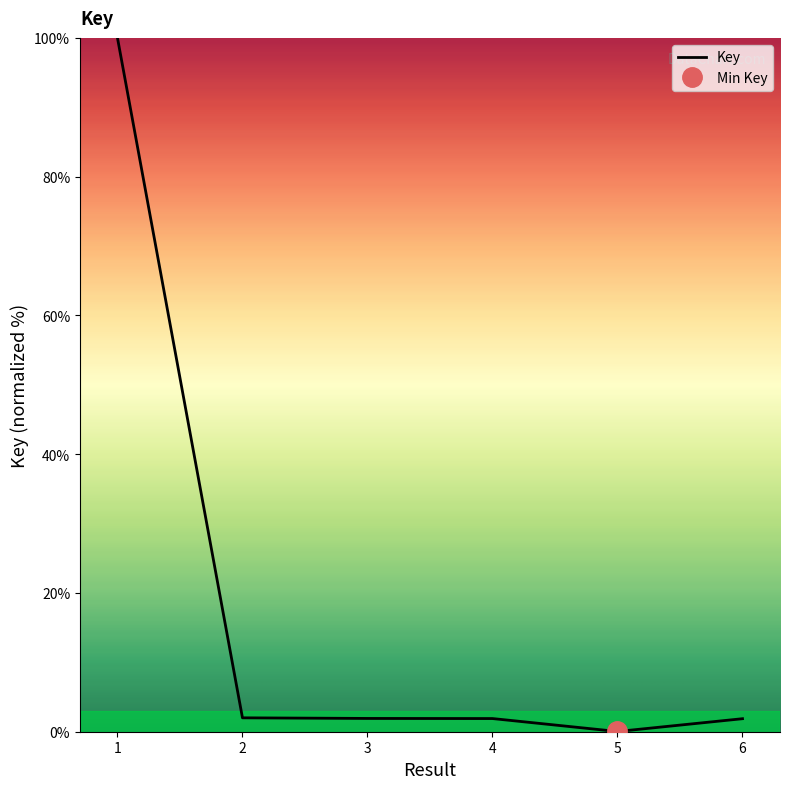

What is the value of the 4th point from the left?

1.9